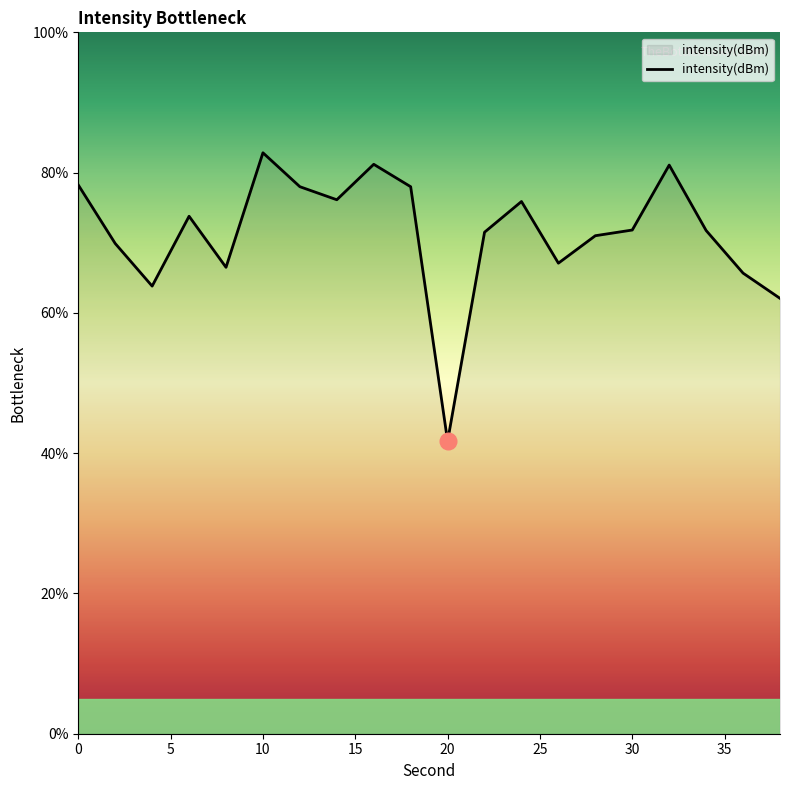

Is this an area chart (filled region under the line)?

No